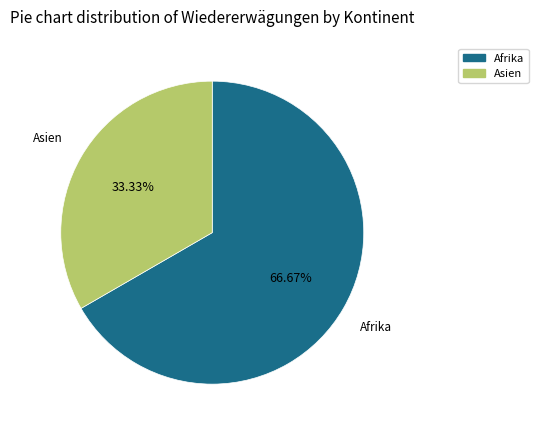

Is there any slice that represents more than half of the pie?

Yes